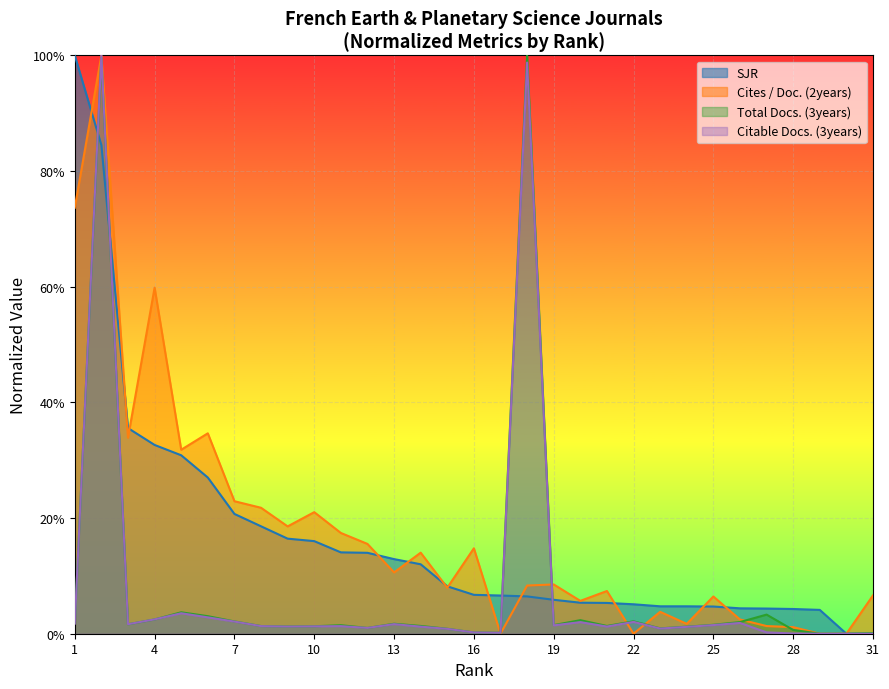

How many times do Citable Docs. (3years) and SJR cross each other?

4